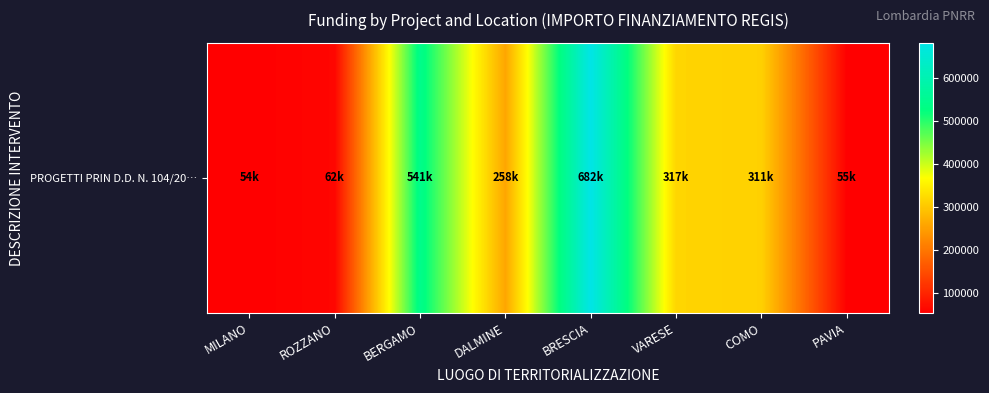

What is the change in value from MILANO to ROZZANO?

+7917.6